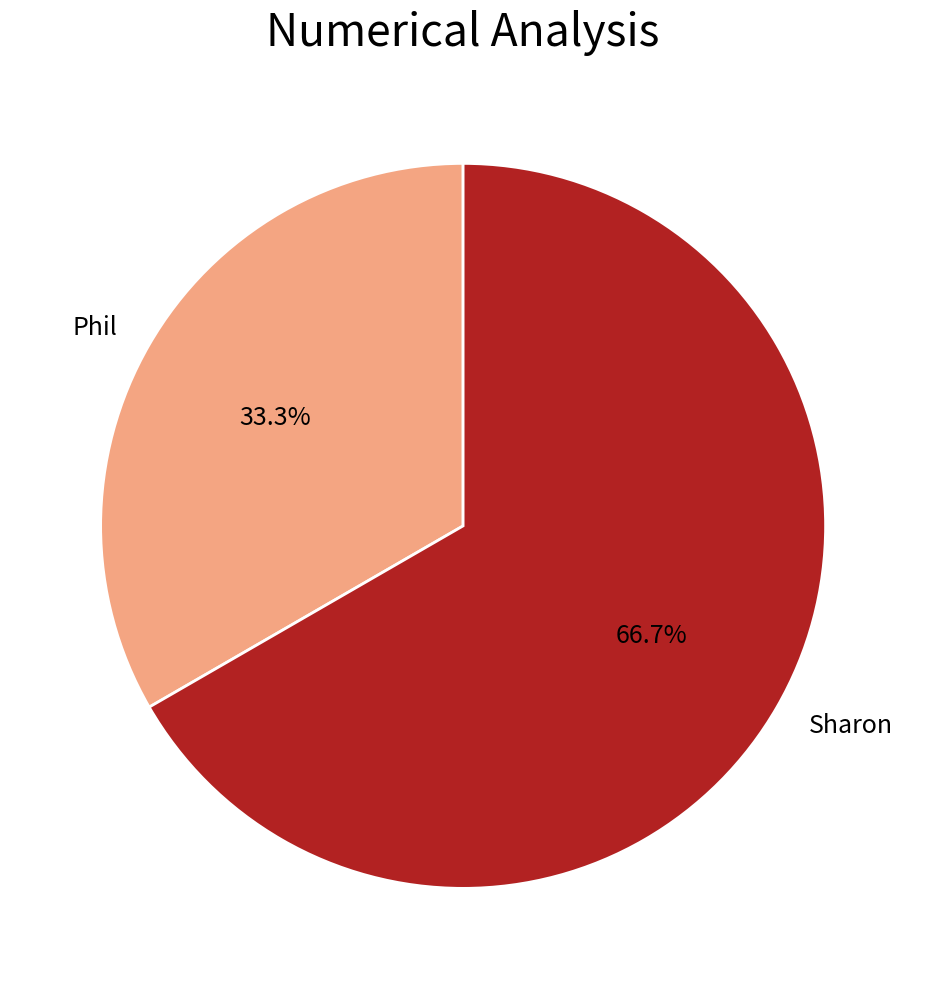

Approximately how many times larger is the value at Phil compared to Sharon?

0.5